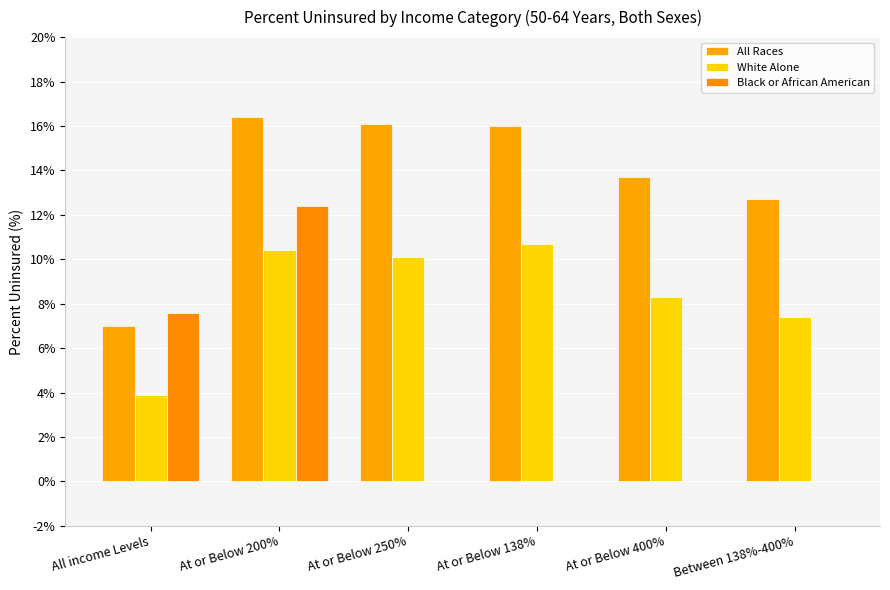

Reading left to right, transcribe all the data shown in this chart.

All Races: All income Levels=7.0	At or Below 200%=16.4	At or Below 250%=16.1	At or Below 138%=16.0	At or Below 400%=13.7	Between 138%-400%=12.7
White Alone: All income Levels=3.9	At or Below 200%=10.4	At or Below 250%=10.1	At or Below 138%=10.7	At or Below 400%=8.3	Between 138%-400%=7.4
Black or African American: All income Levels=7.6	At or Below 200%=12.4	At or Below 250%=0.0	At or Below 138%=0.0	At or Below 400%=0.0	Between 138%-400%=0.0